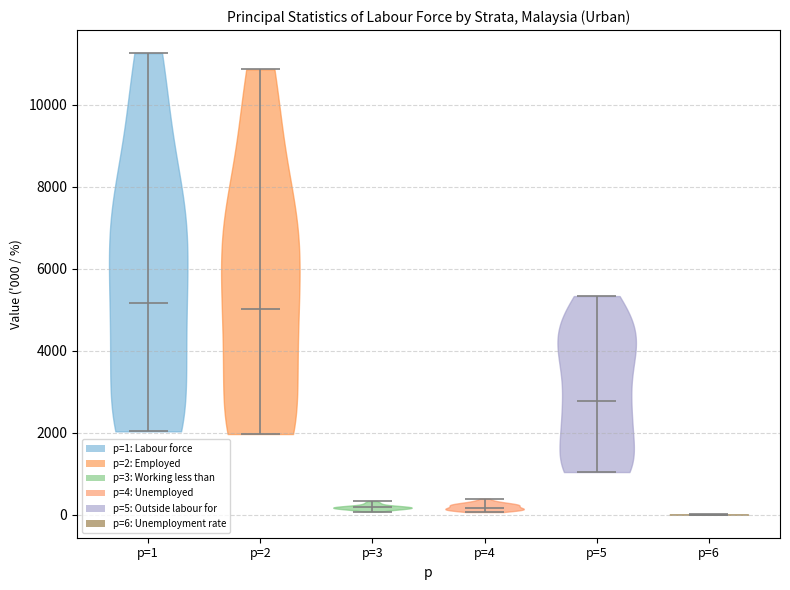

Reading left to right, read every violin against the y-axis: where its median line is, and the lowest and highest points it reaches. The values are not printed on the chart, so give them approximately, as read against the axis.

p=1: median line 5200, lowest point 2000, highest point 11200
p=2: median line 5000, lowest point 2000, highest point 10800
p=3: median line 200, lowest point 0, highest point 400
p=4: median line 200, lowest point 0, highest point 400
p=5: median line 2800, lowest point 1000, highest point 5400
p=6: median line 0, lowest point 0, highest point 0